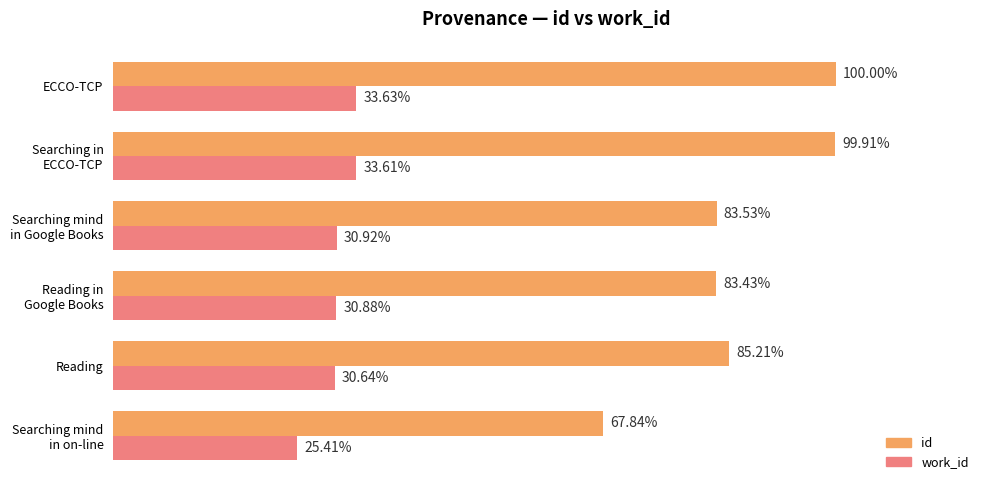

What are all the series names shown in the legend?

id, work_id